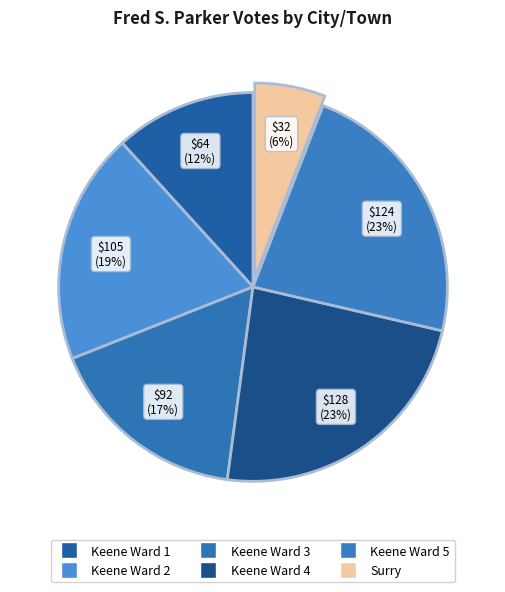

What percentage do Keene Ward 5 and Keene Ward 4 together represent?

46.2%